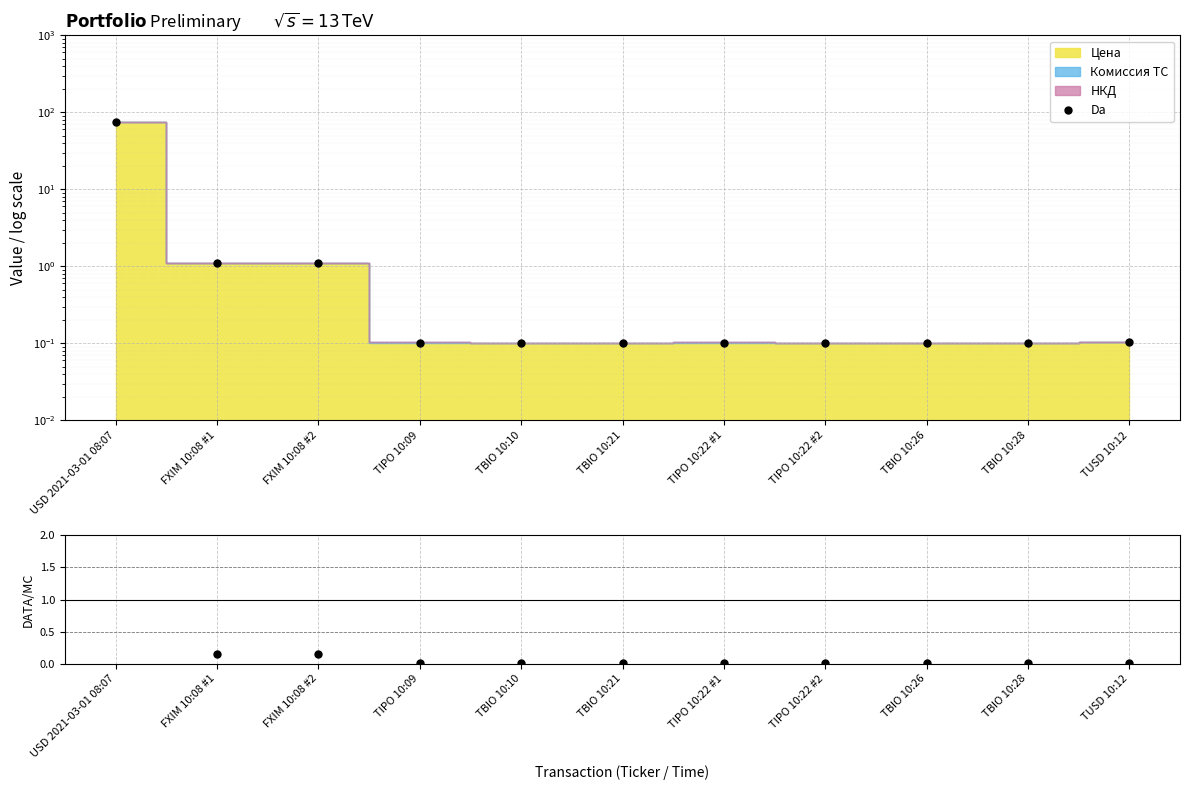

Does the chart display data point markers on the line(s)?

Yes